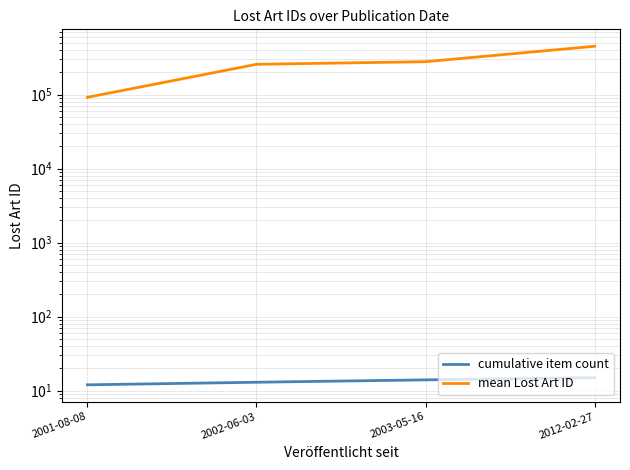

How many series are shown in this chart?

2